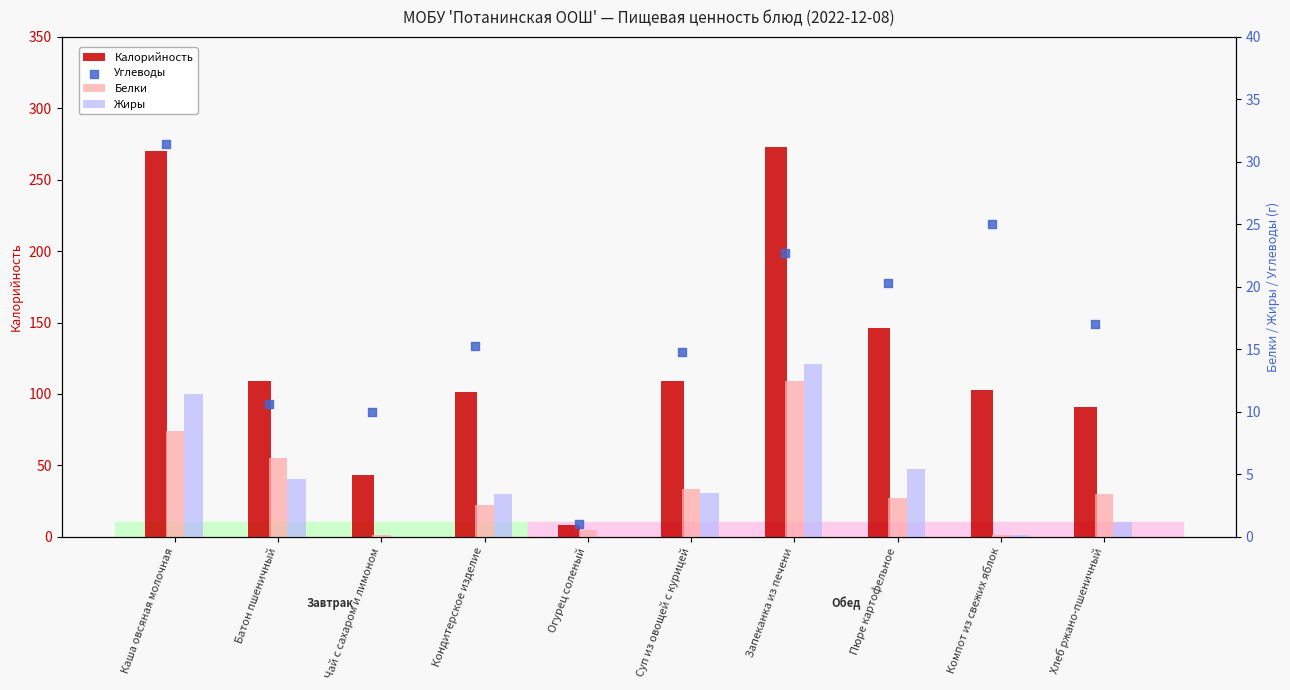

Which series contains the lowest Y value?

Жиры